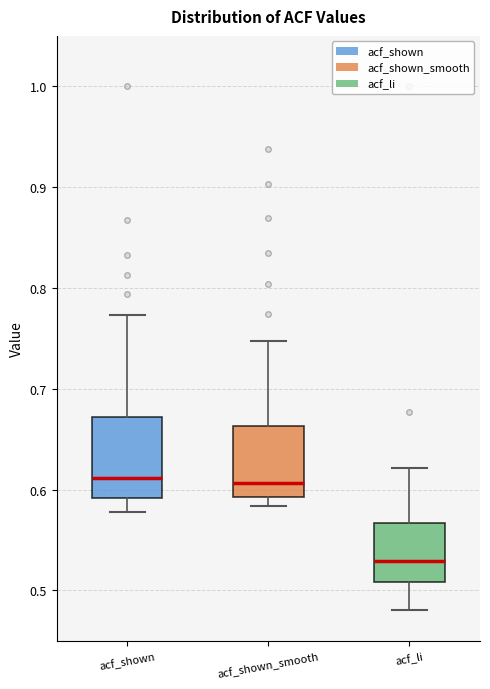

Comparing the boxes themselves (not the whiskers), which one is the tallest?

acf_shown